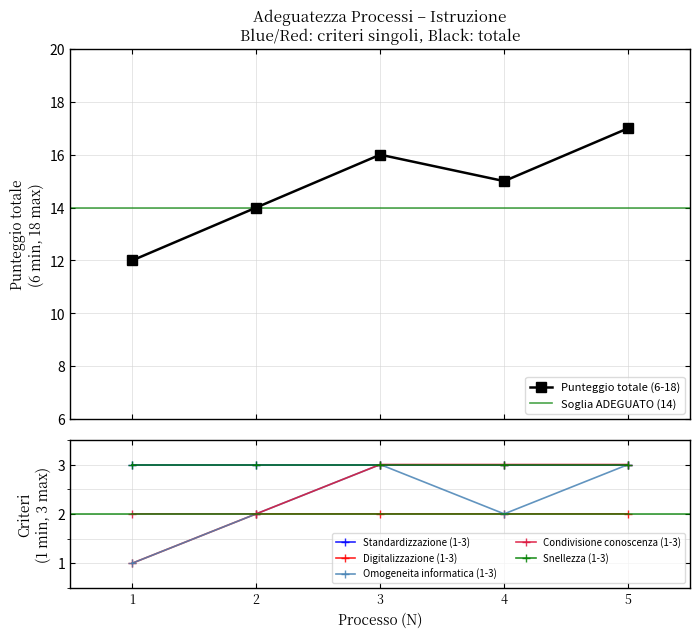

What is the value of the Digitalizzazione (1-3) point at the 5th from the left?

2